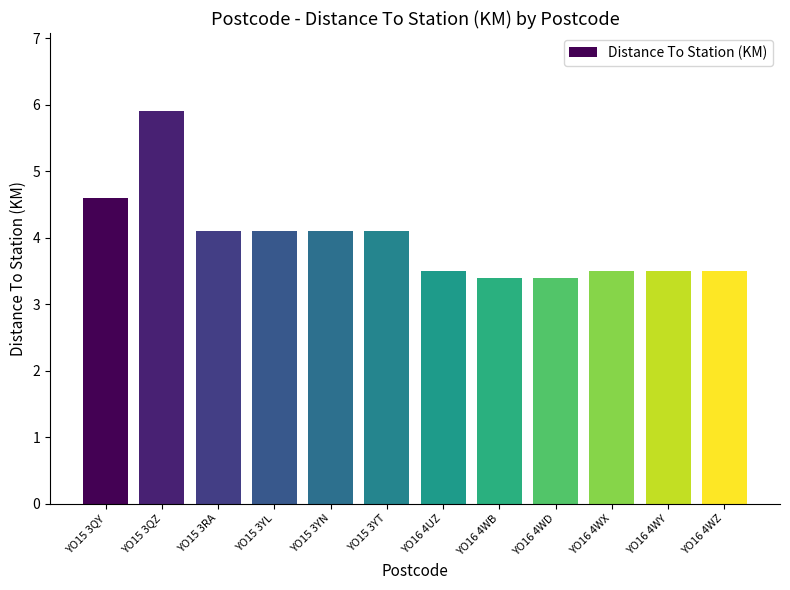

At which category does the chart reach its peak across all series?

YO15 3QZ